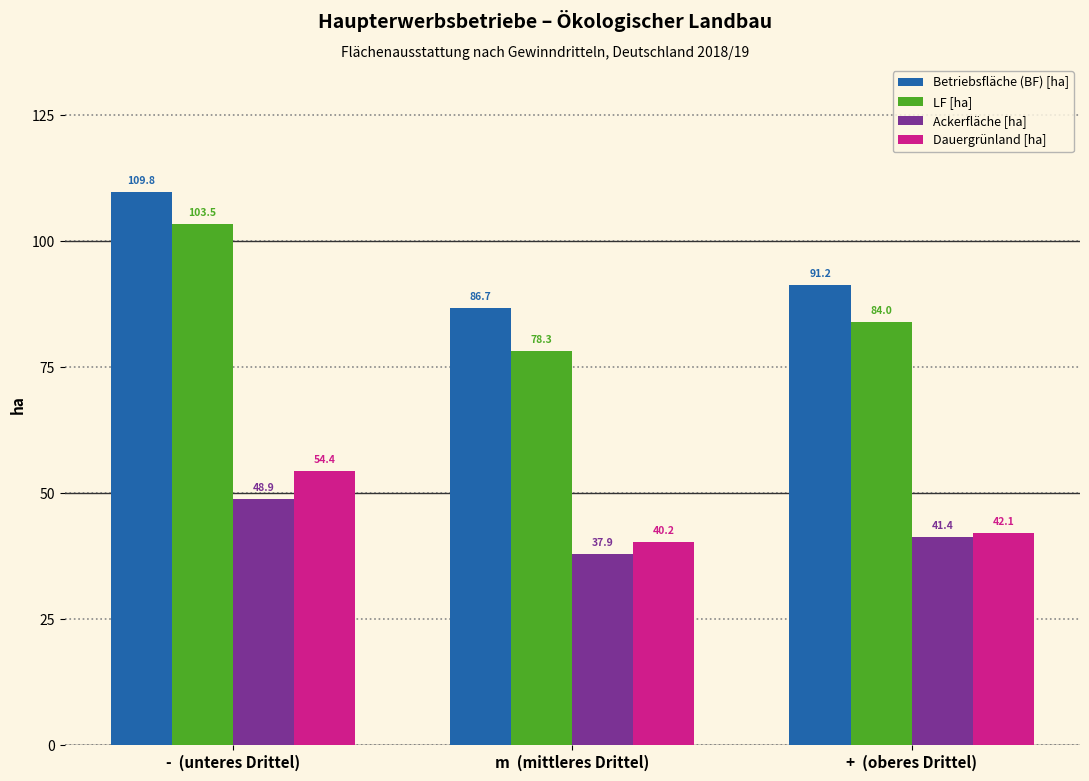

The value of Ackerfläche [ha] at +  (oberes Drittel) is 55.8. True or false?

False